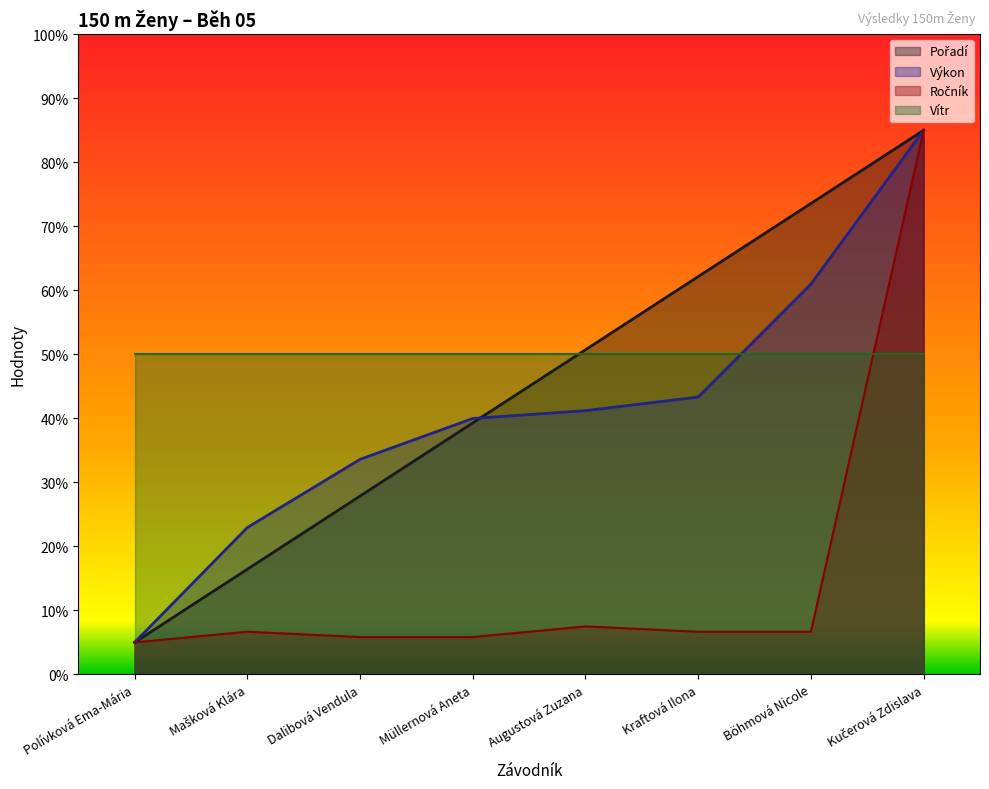

What is the difference between the Ročník values at Kučerová Zdislava and Böhmová Nicole?

78.3